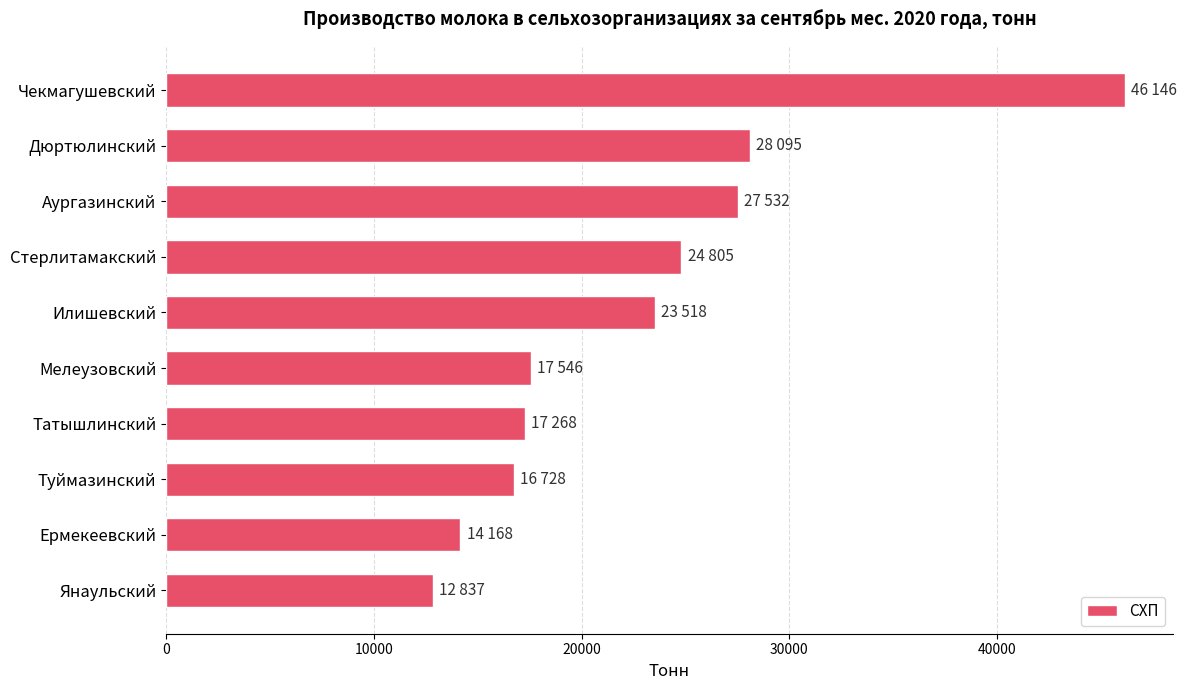

What is the change in value from Дюртюлинский to Татышлинский?

-10827